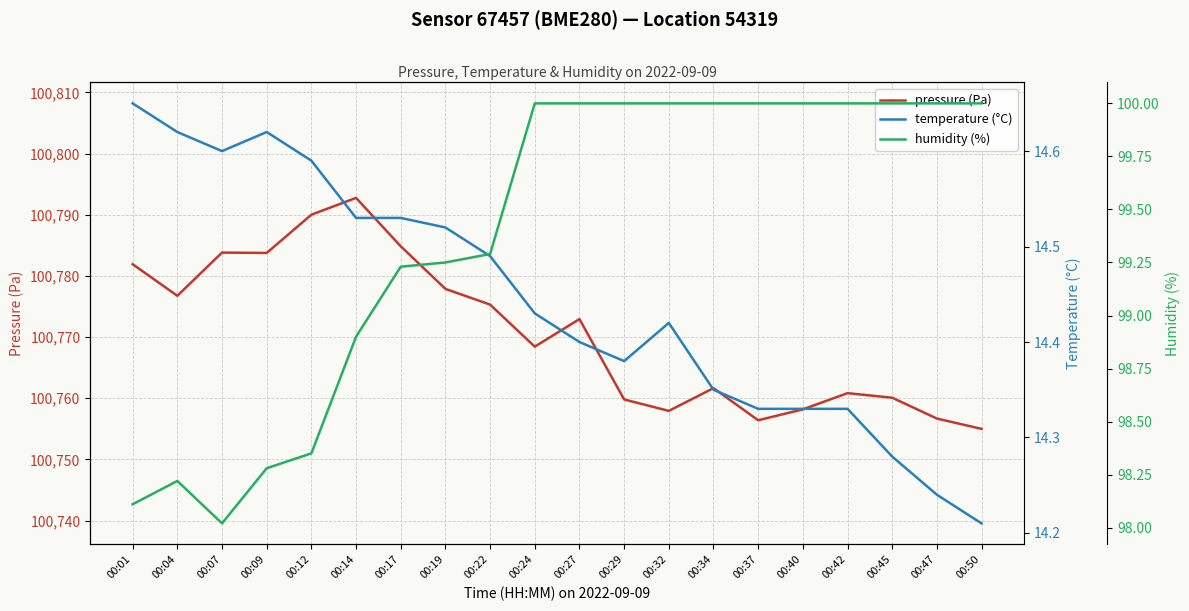

How many lines are shown in the chart?

3